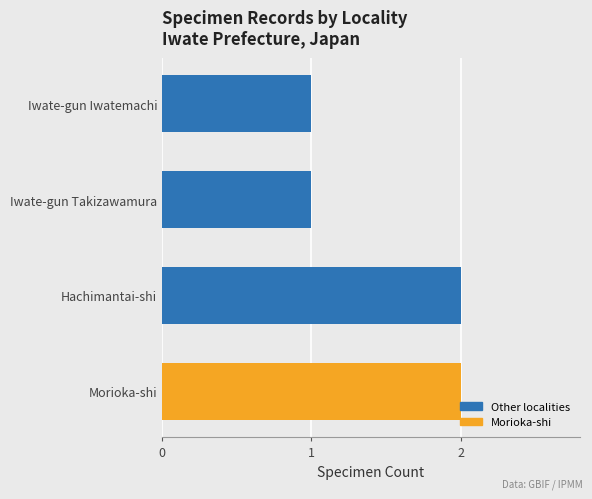

How many bars are there in total?

4